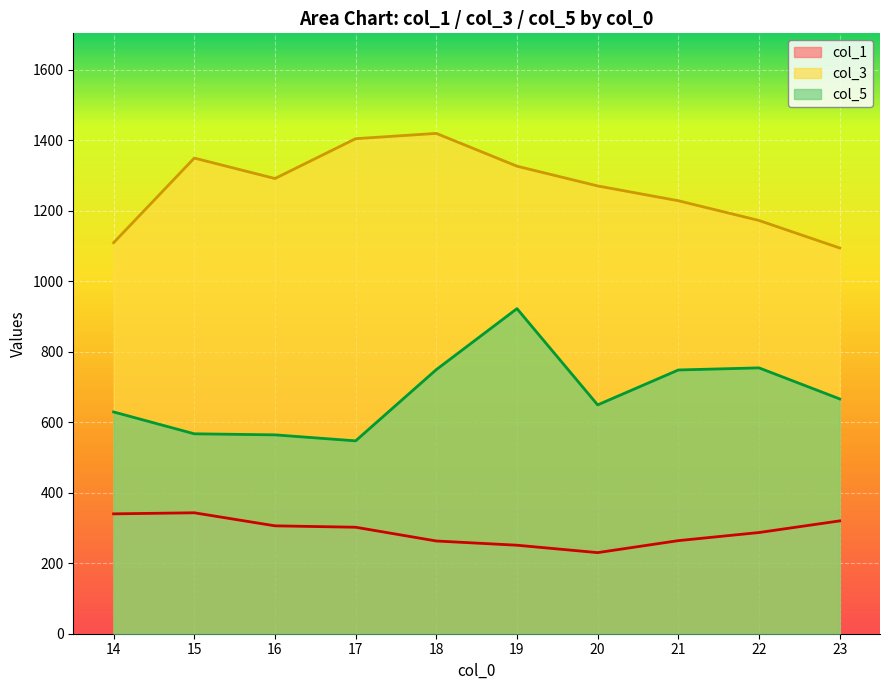

True or false: col_1 and col_3 cross at least once.

False